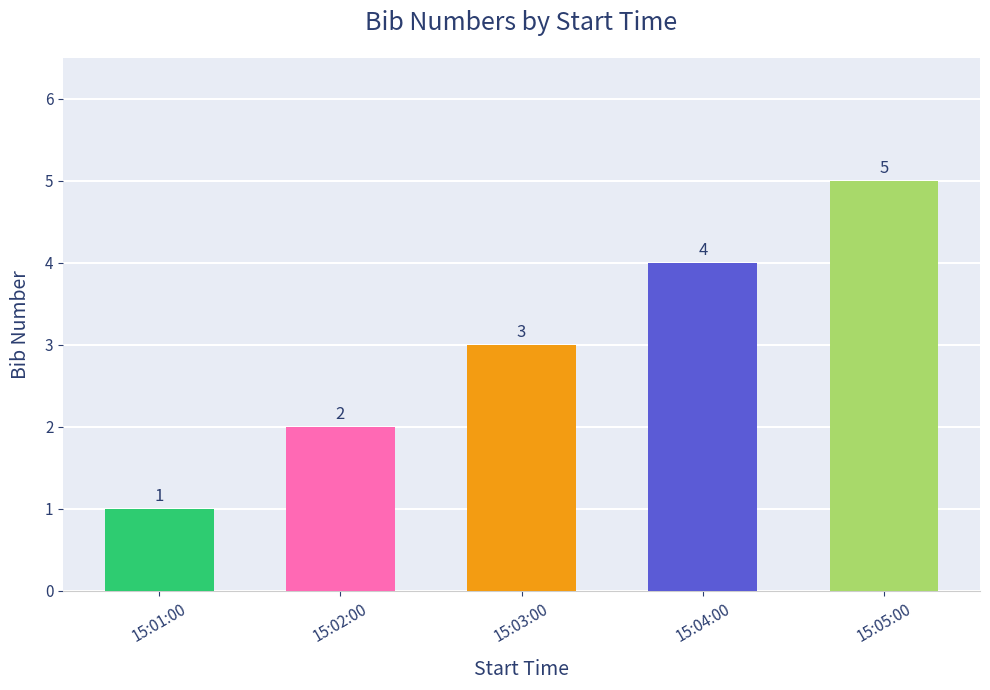

Does the chart contain any negative values?

No